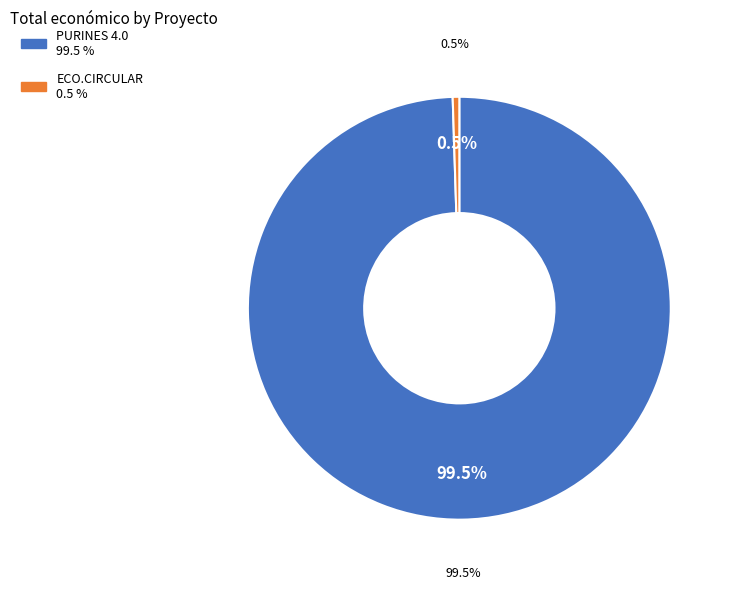

To the nearest percent, what is the combined percentage of ECO.CIRCULAR and PURINES 4.0?

100%